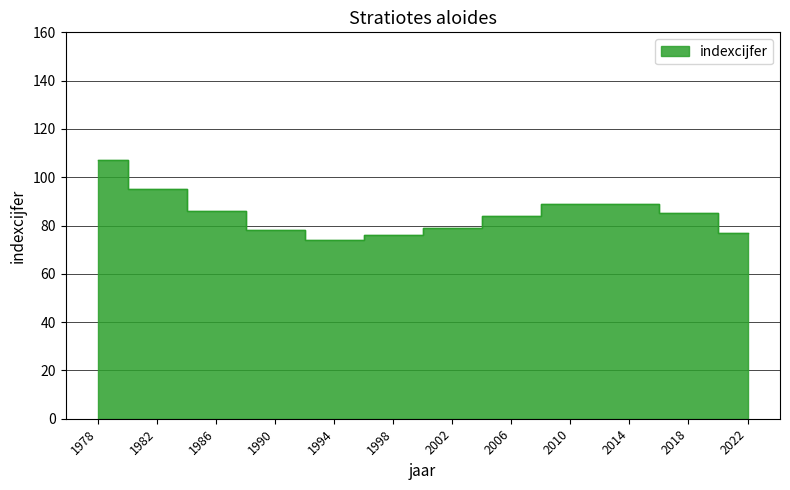

True or false: the data has more than 0 interior local peaks.

False